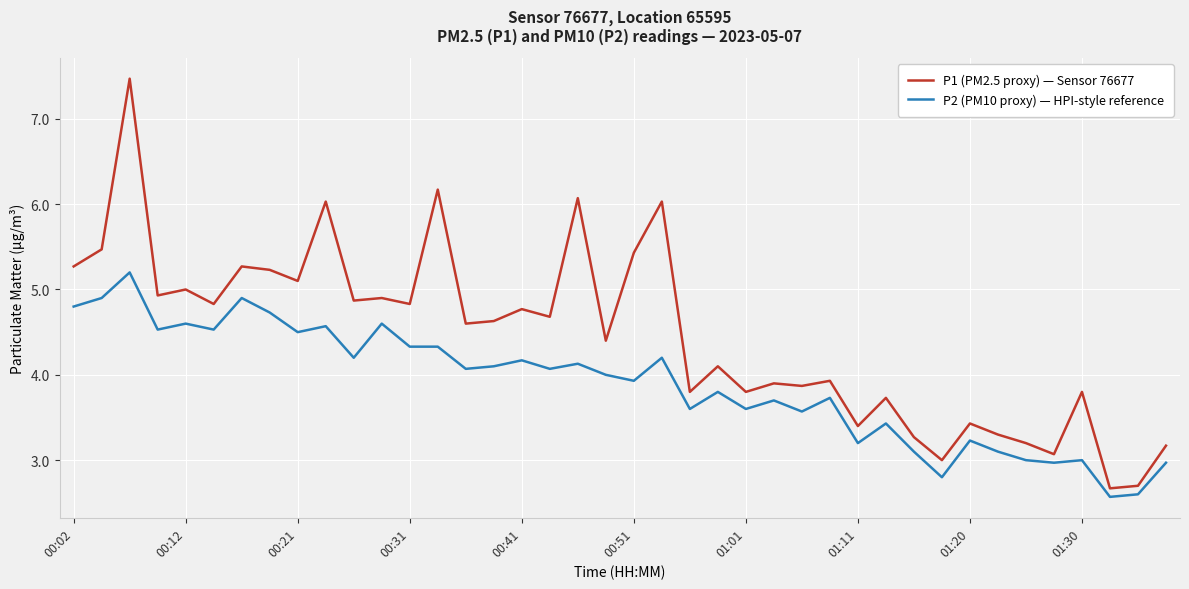

Rank the series by their maximum value, from lowest to highest.

P2 (PM10 proxy) — HPI-style reference, P1 (PM2.5 proxy) — Sensor 76677